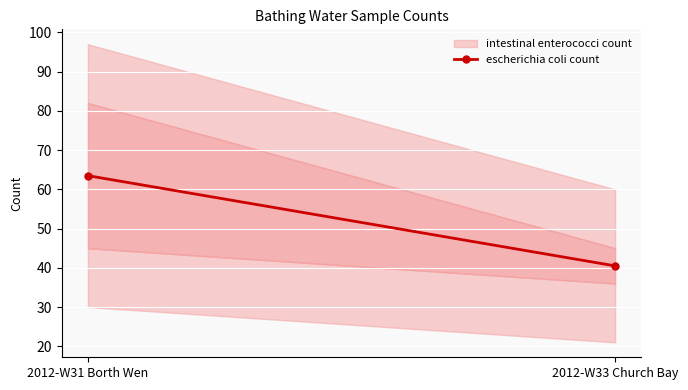

Rank the categories by value from lowest to highest.

2012-W33 Church Bay, 2012-W31 Borth Wen